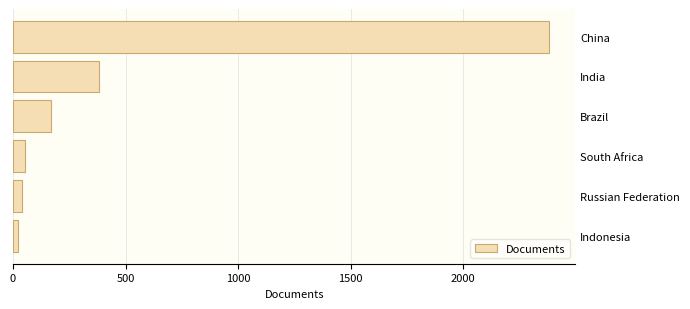

What is the sum of all values?

3044